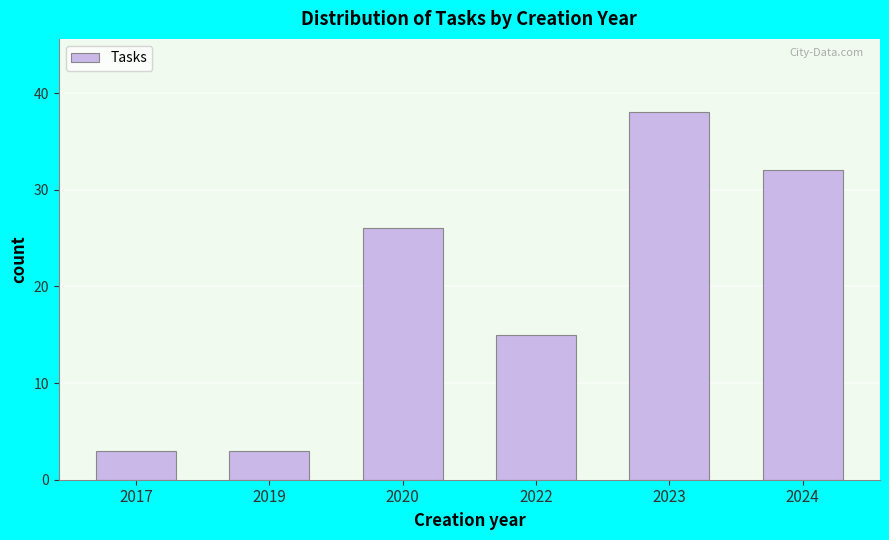

Reading left to right, what are all the values shown in this chart?

2017=3	2019=3	2020=26	2022=15	2023=38	2024=32